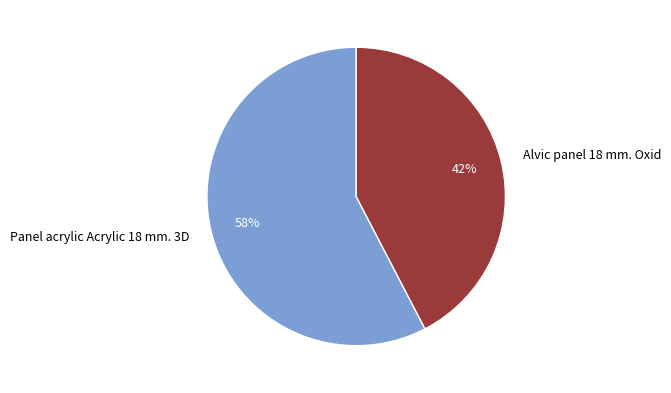

Count the number of slices in the pie.

2